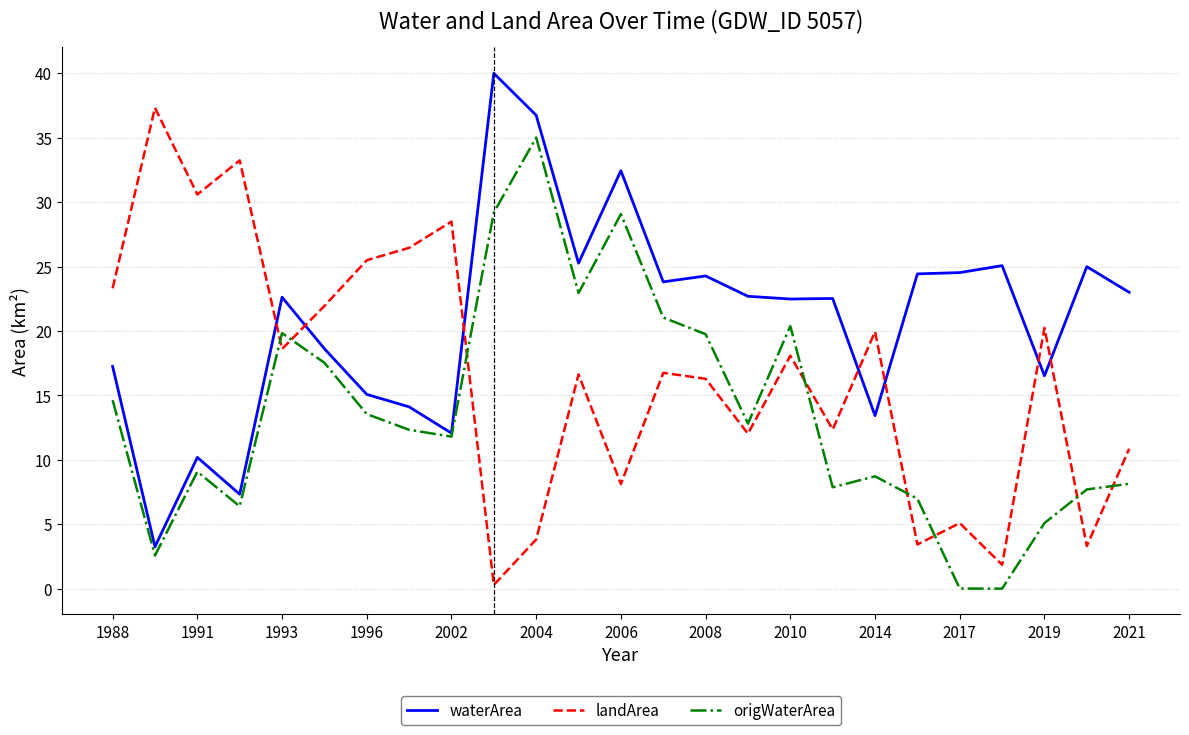

Which series has the largest total across all categories?

waterArea